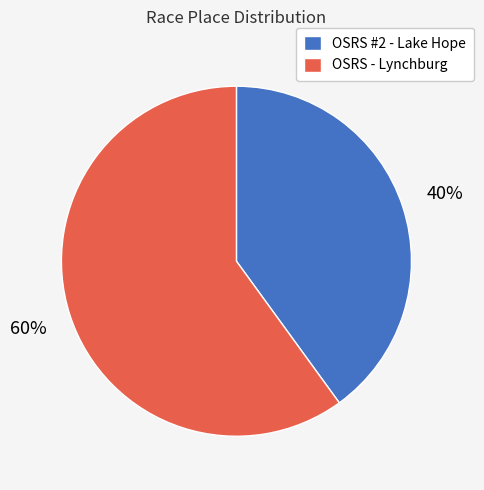

The OSRS - Lynchburg slice represents 60% of the pie. True or false?

True